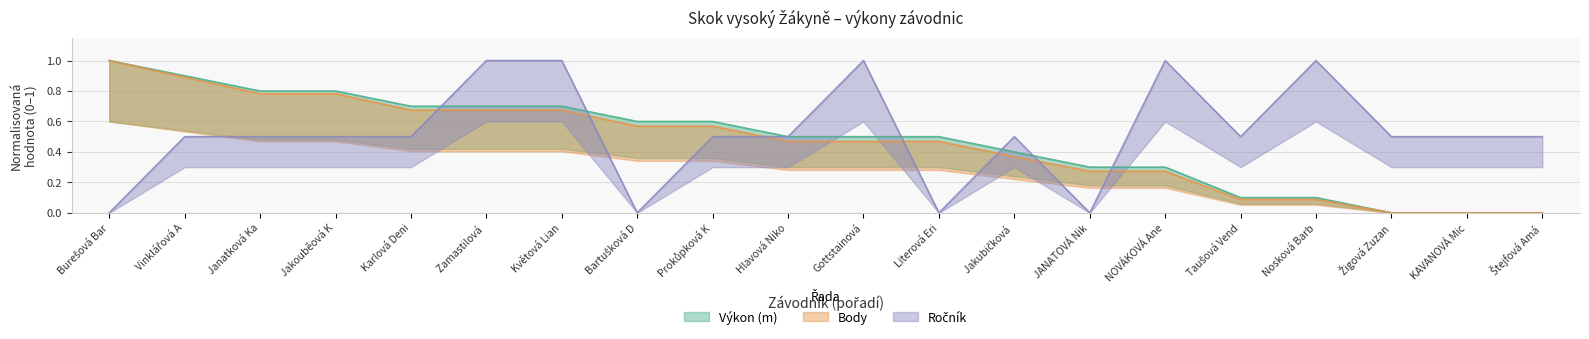

What is the value of the Výkon (m) point at the 5th from the left?

0.7